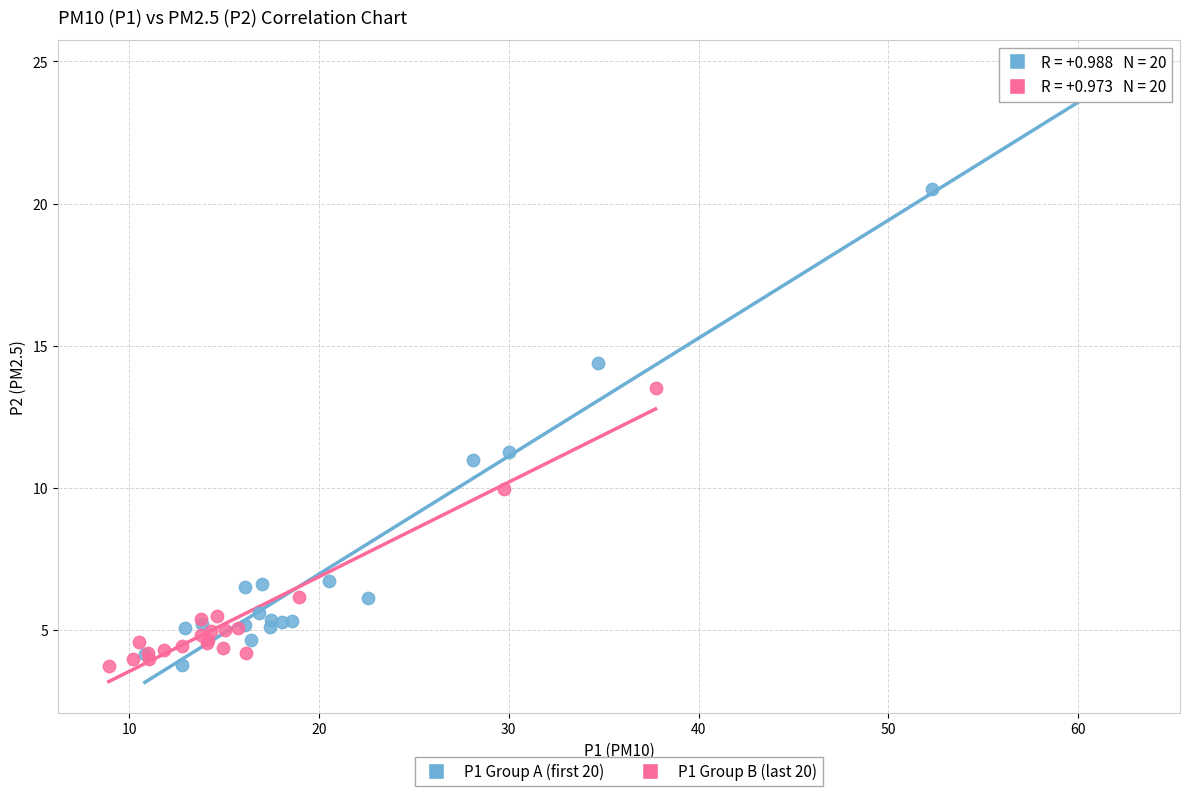

Which series contains the highest Y value?

P1 Group A (first 20)